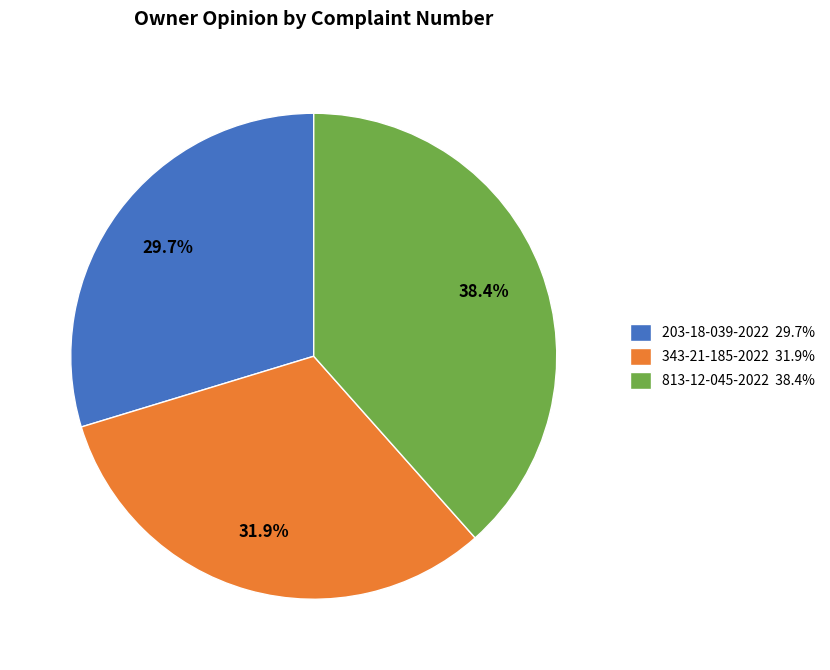

Do 343-21-185-2022 and 203-18-039-2022 together represent more than half of the pie?

Yes